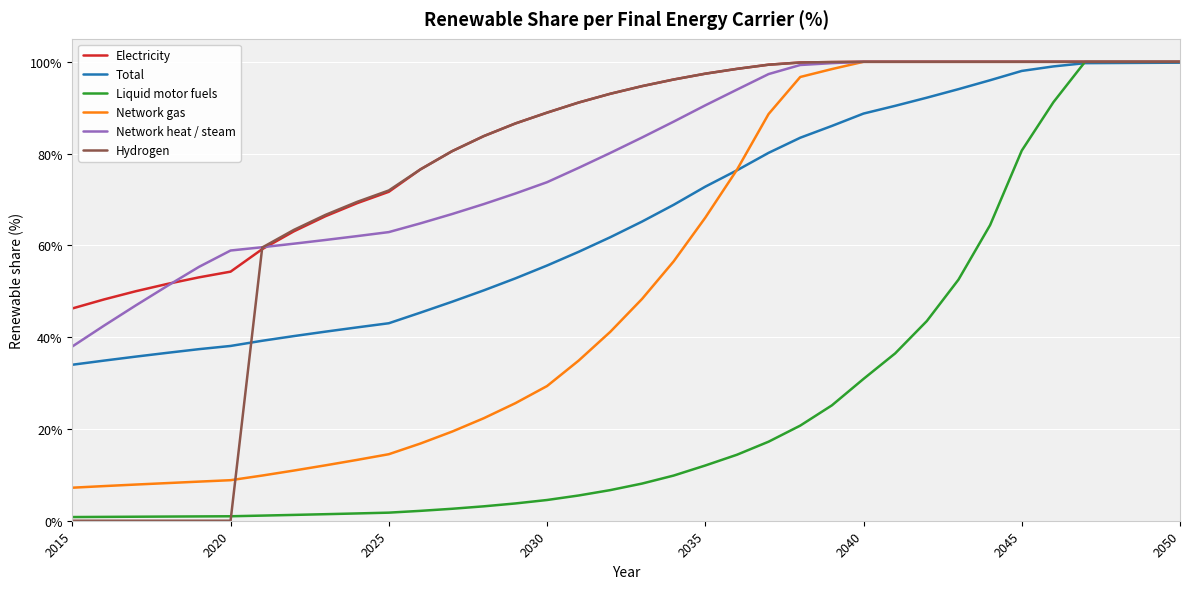

What is the lowest value of the Total series?

34.0